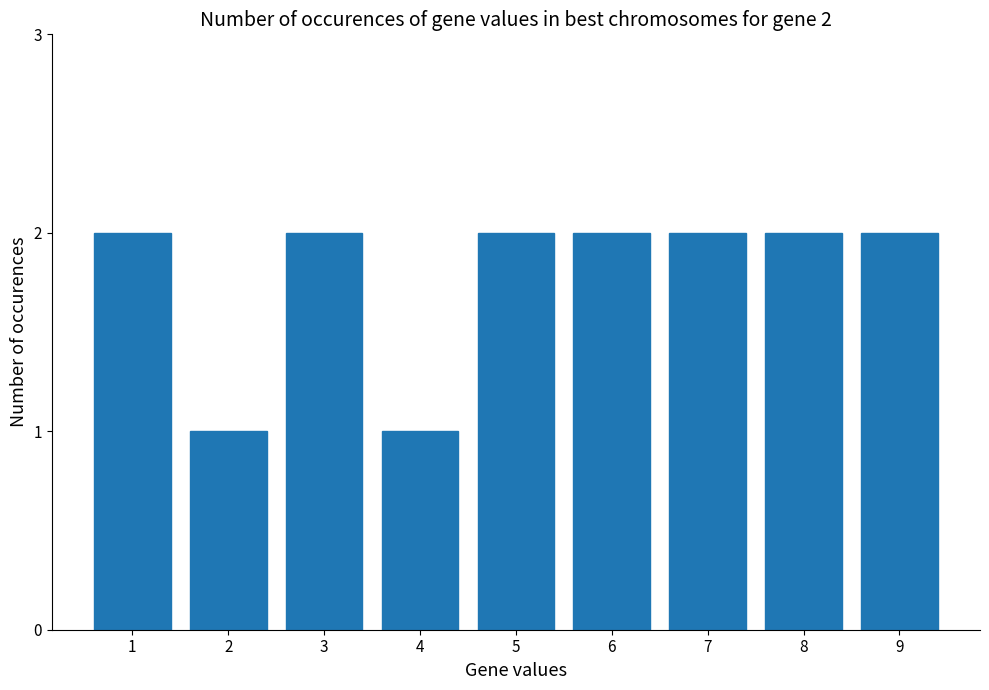

Does the chart contain any negative values?

No